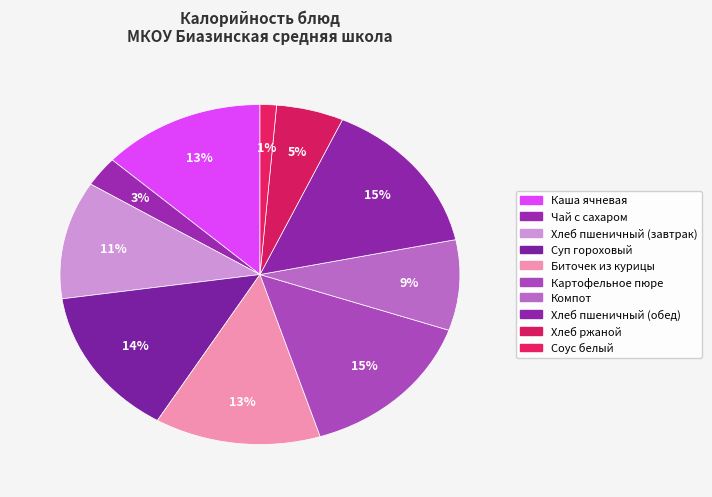

Which category has the biggest portion of the pie?

Хлеб пшеничный (обед)